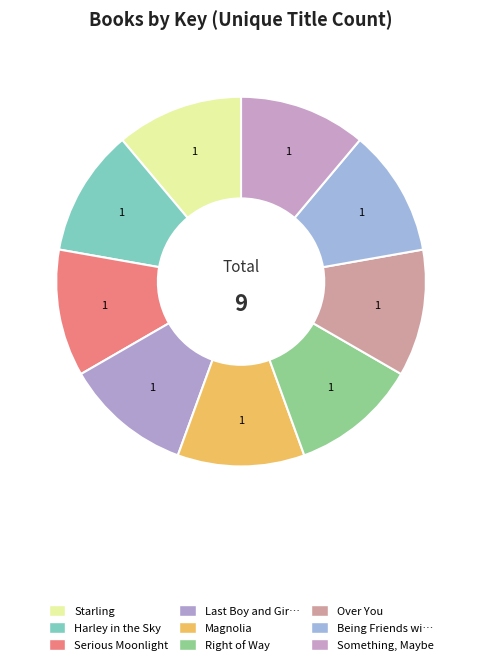

Count the number of slices in the pie.

9